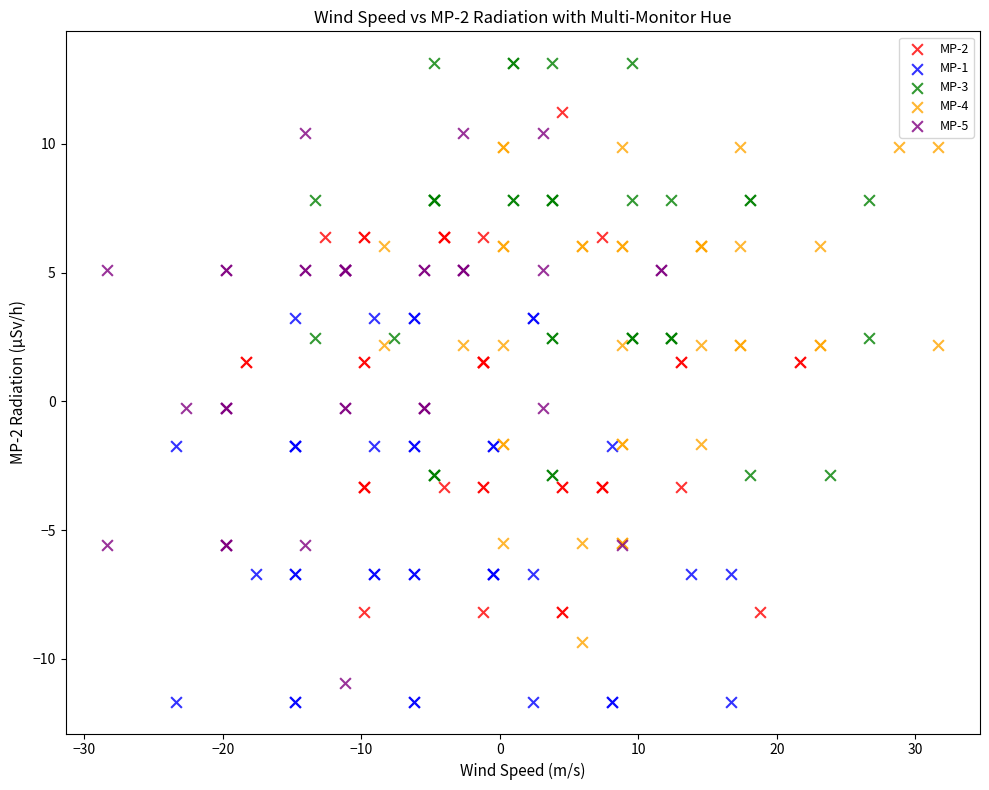

Which series contains the highest Y value?

MP-3